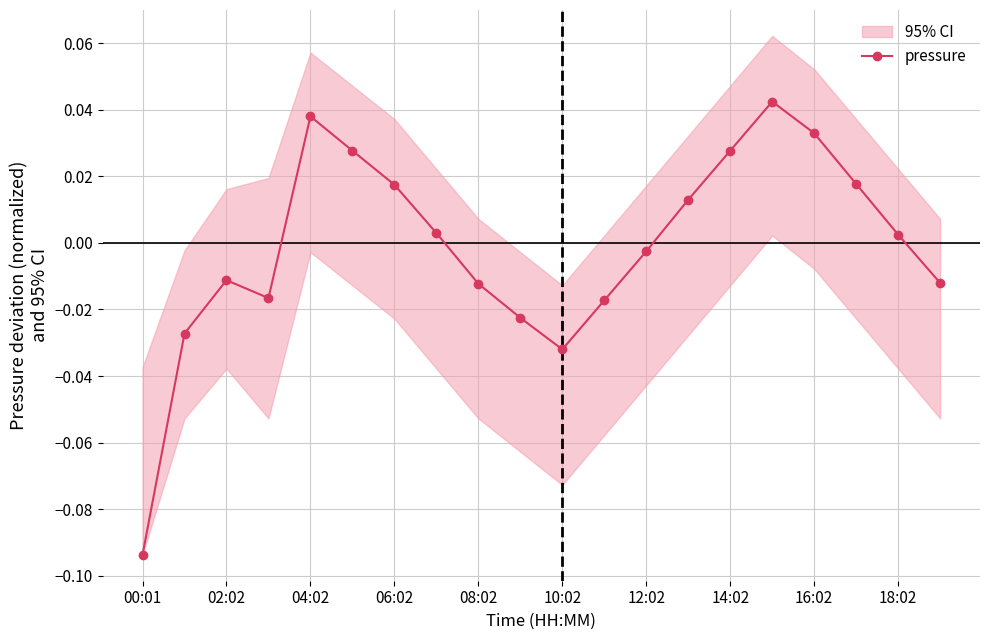

The value of pressure at 00:01 is -0.0. True or false?

False